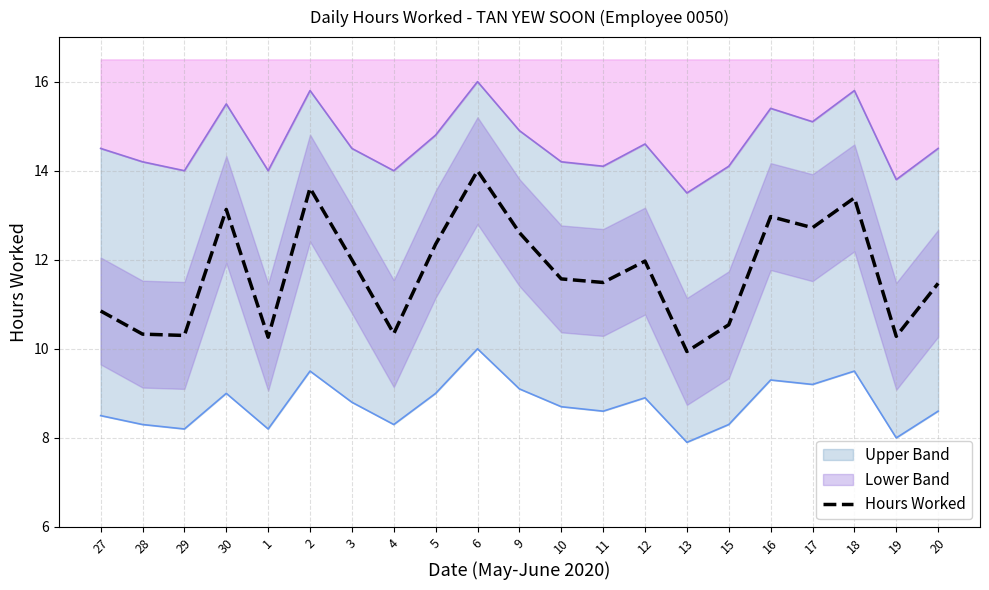

What position from the left is 16?

17